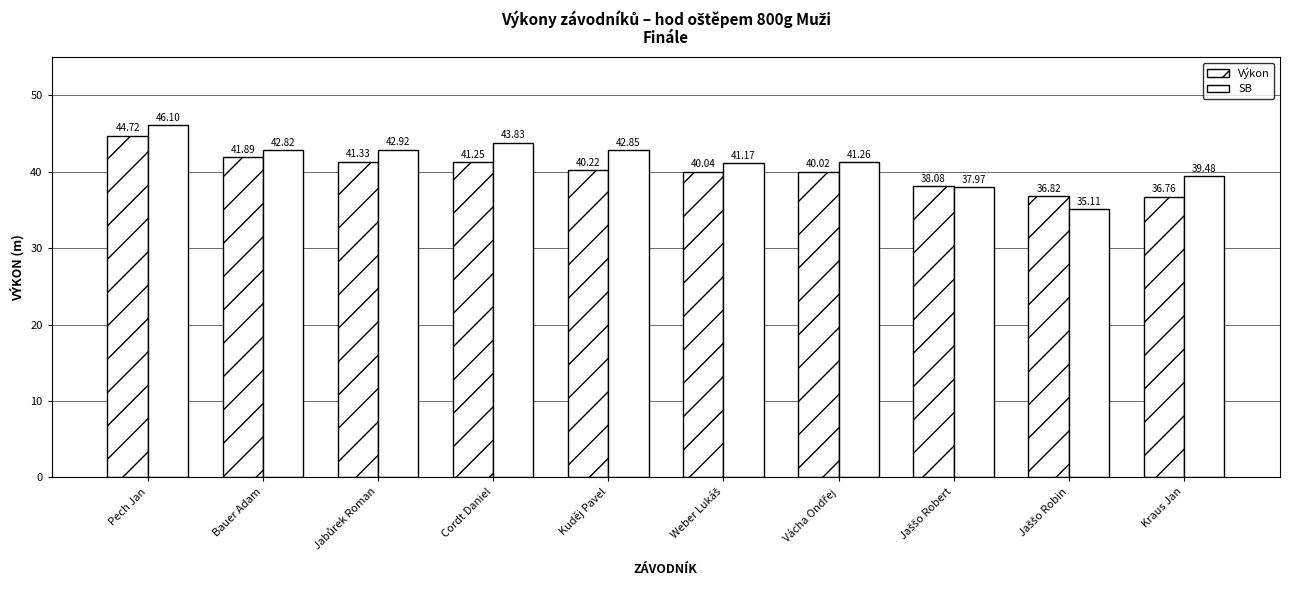

Is the value of SB at Weber Lukáš greater than the value of Výkon at Cordt Daniel?

No